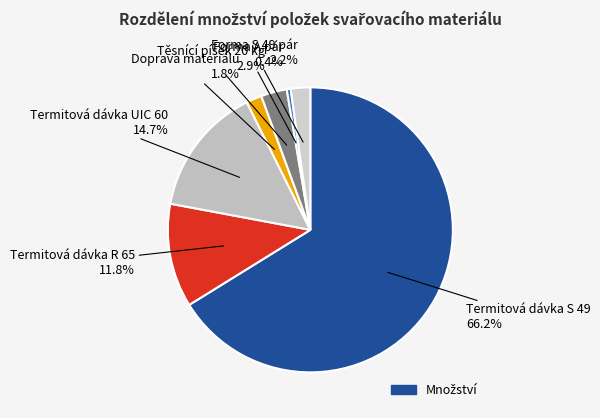

Count the number of slices in the pie.

7